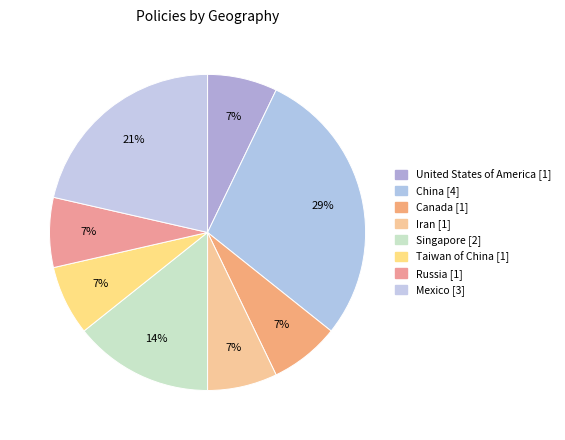

How many slices are in this pie chart?

8